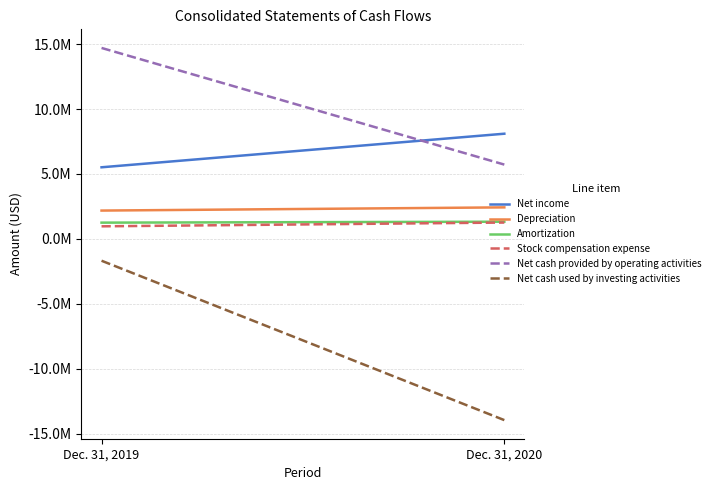

What is the difference between the highest and lowest values at Dec. 31, 2020?

22050668